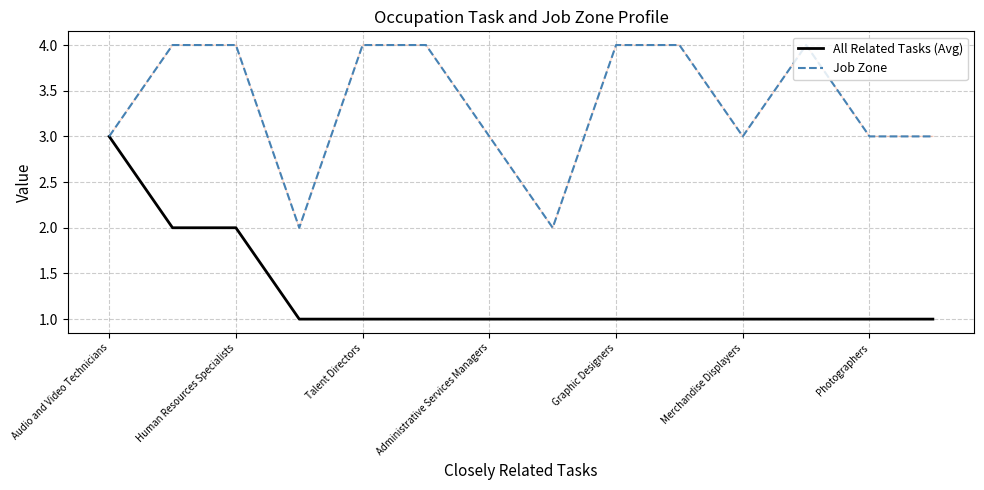

Rank the series by their average value, from highest to lowest.

Job Zone, All Related Tasks (Avg)